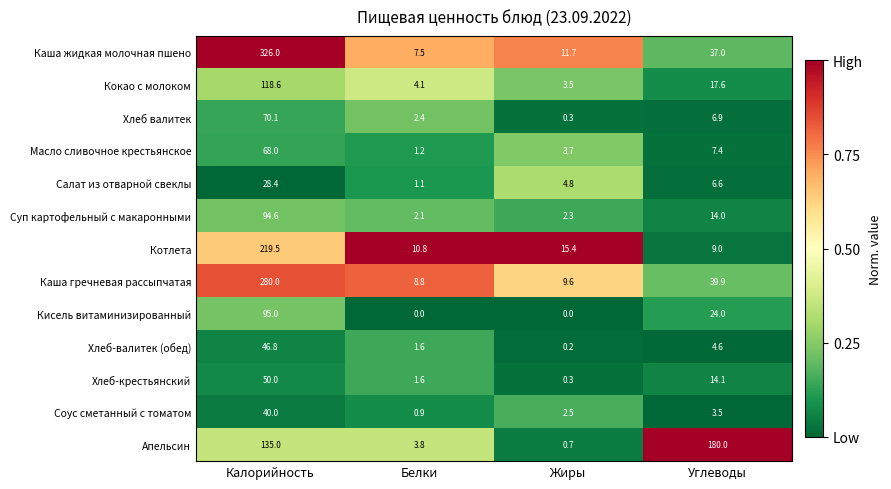

Which series has the largest total across all categories?

Каша жидкая молочная пшено